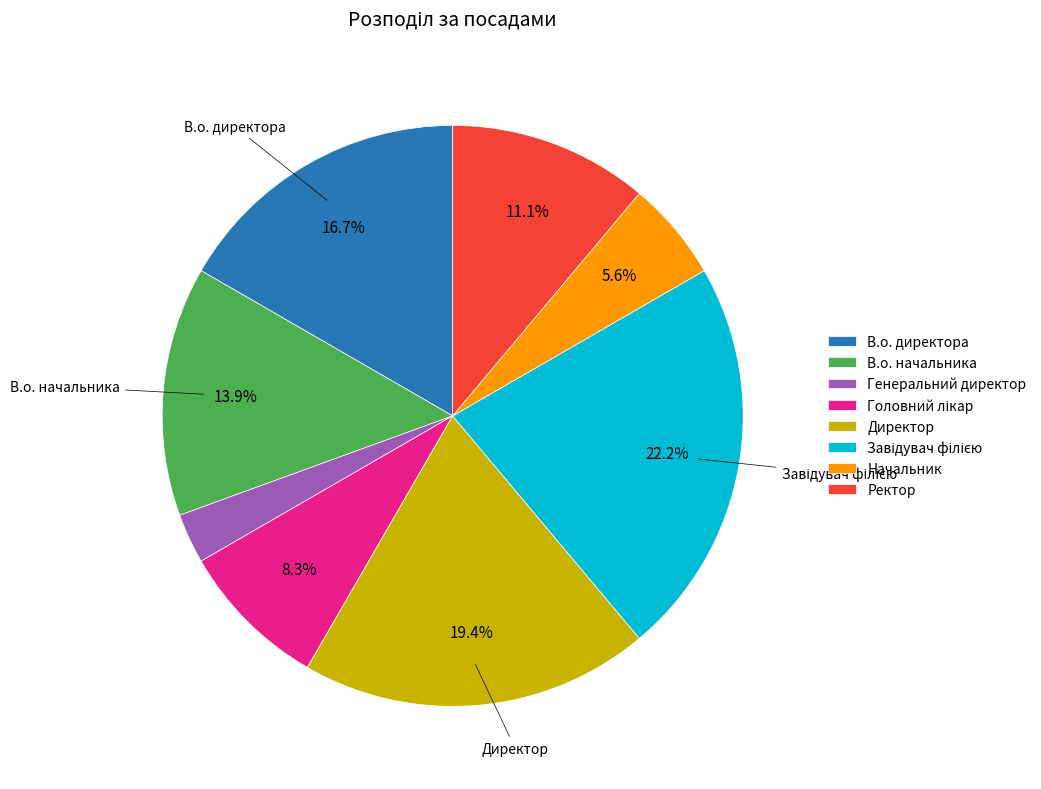

Is there a majority slice in this chart?

No